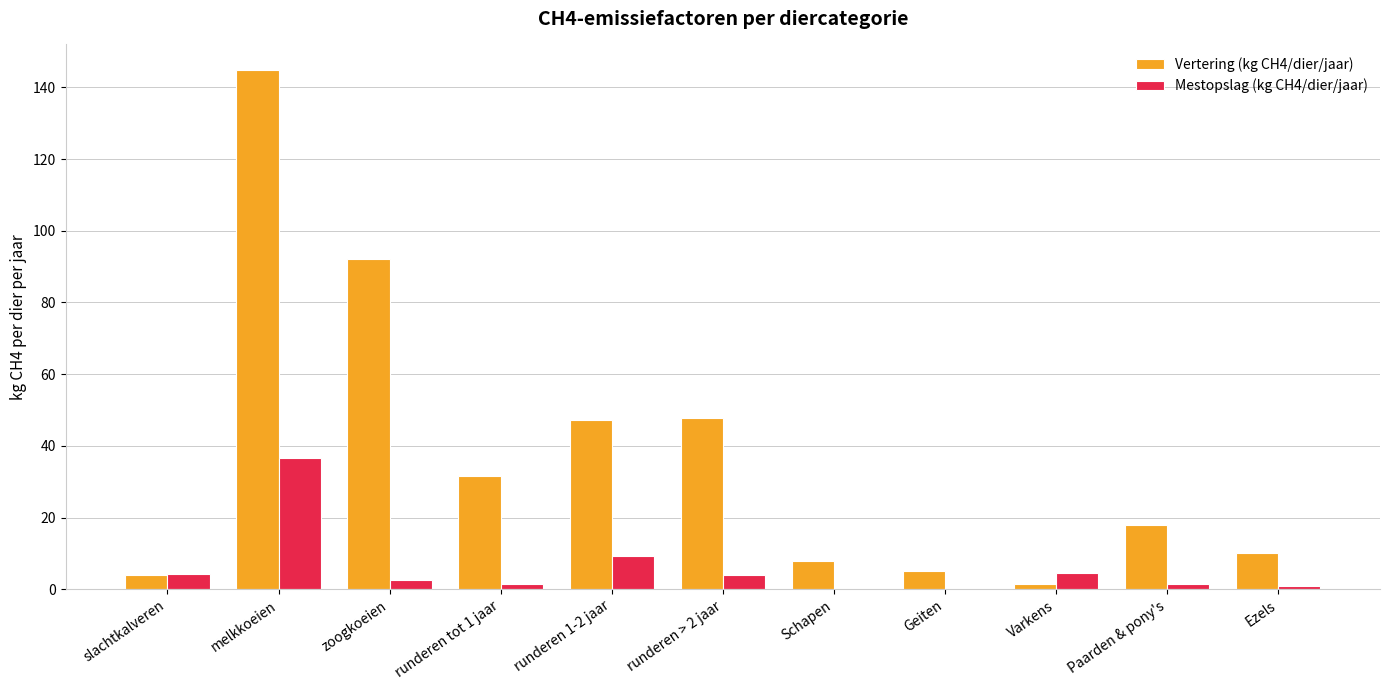

Which category has the highest value in the Mestopslag (kg CH4/dier/jaar) series?

melkkoeien